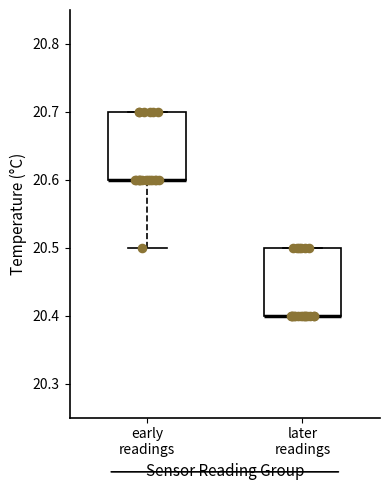

Where is the upper edge of the box for later readings on the y-axis? The values are not printed on the chart, so give them approximately, as read against the axis.

20.5